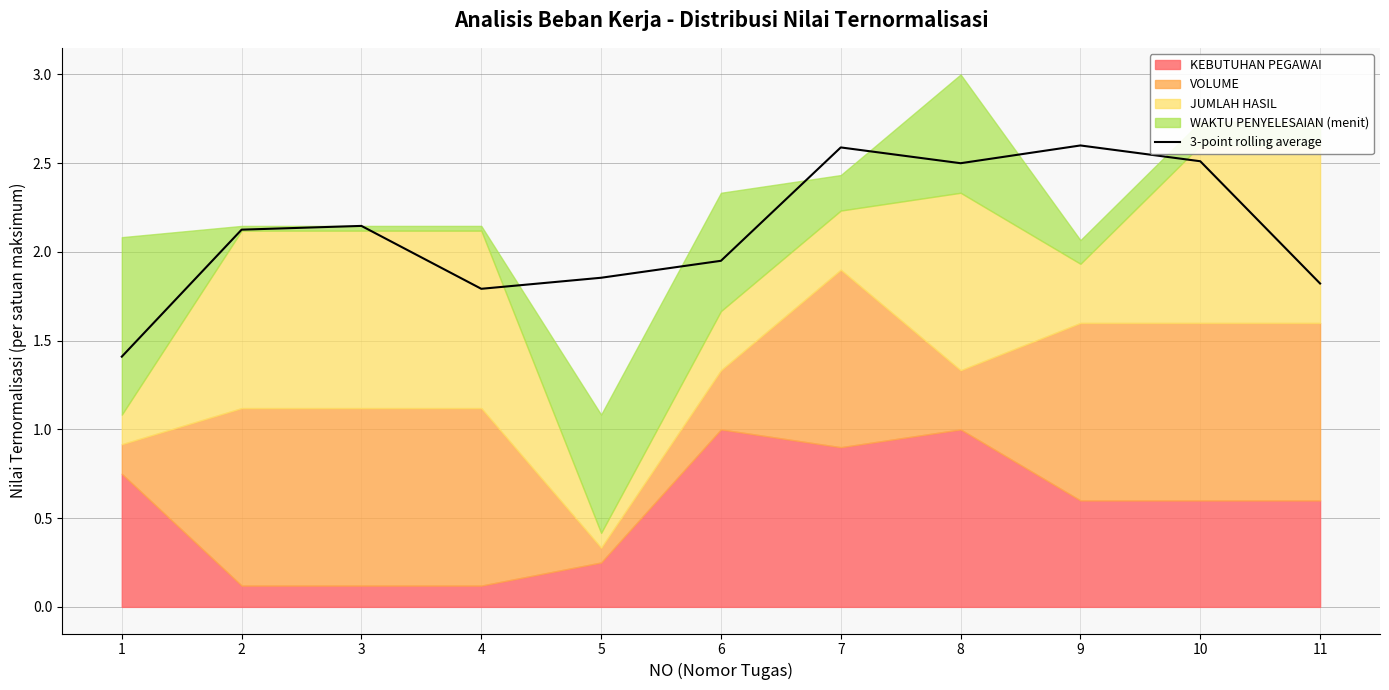

Is it true that the value at 10 is 4.2?

False